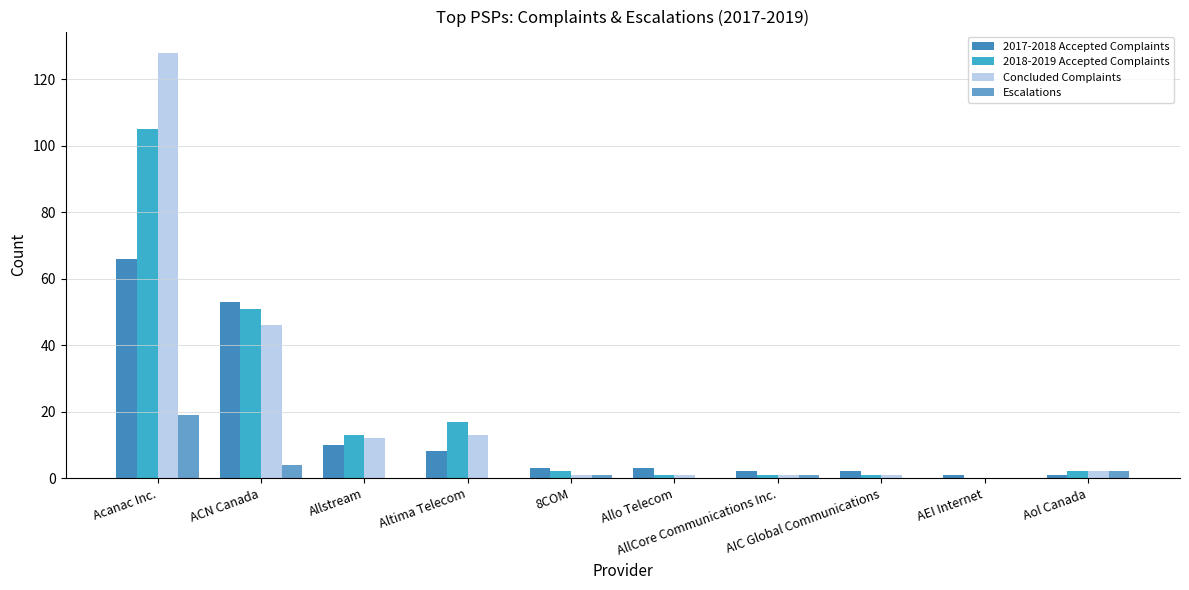

What value does the 2017-2018 Accepted Complaints series have at AIC Global Communications?

2